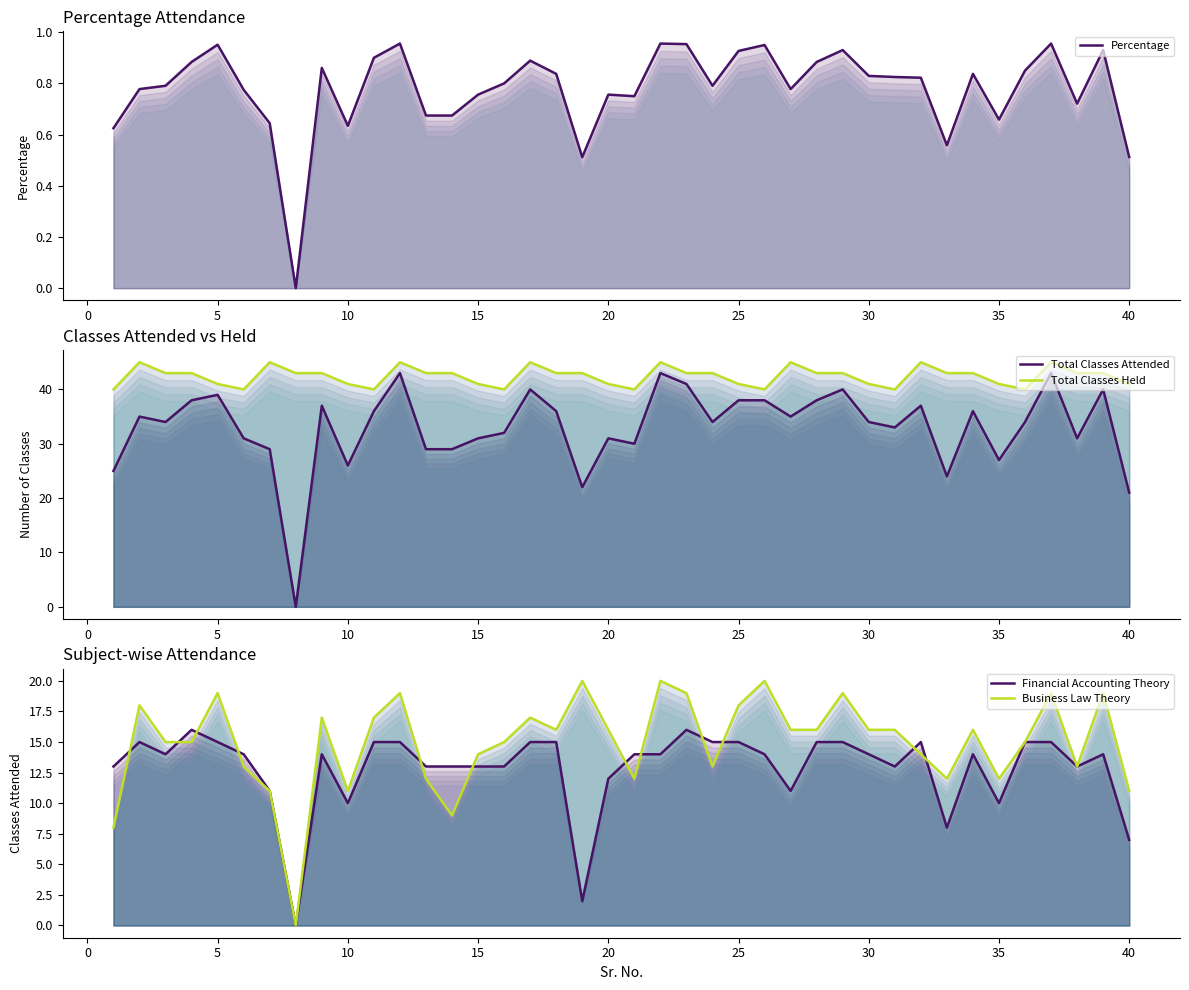

In Total Classes Held, how many points are lower than both neighbors (excluding endpoints)?

7